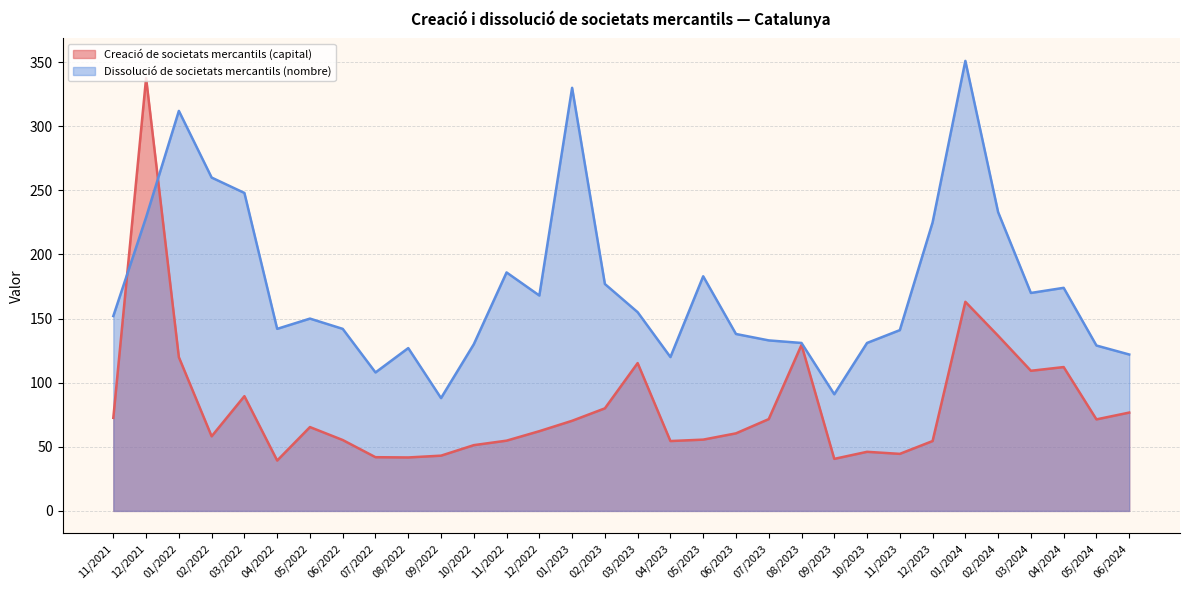

Which series ends up on top after the final intersection of Dissolució de societats mercantils (nombre) and Creació de societats mercantils (capital)?

Dissolució de societats mercantils (nombre)